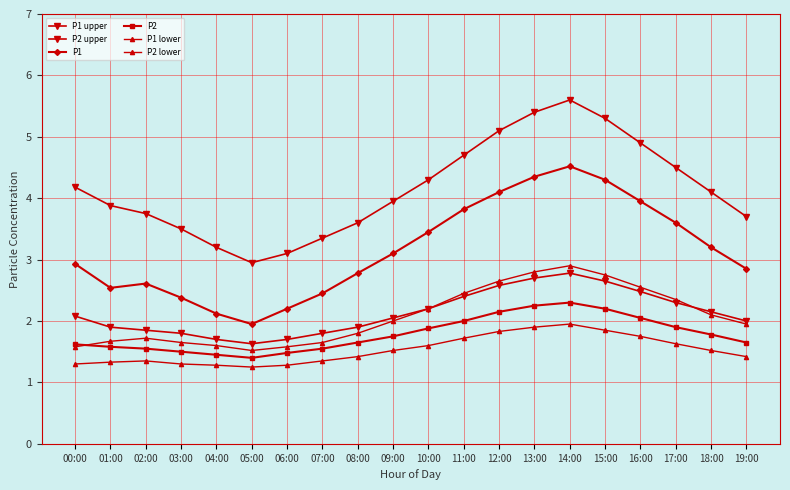

Rank the categories by P1 upper value from highest to lowest.

14:00, 13:00, 15:00, 12:00, 16:00, 11:00, 17:00, 10:00, 00:00, 18:00, 09:00, 01:00, 02:00, 19:00, 08:00, 03:00, 07:00, 04:00, 06:00, 05:00